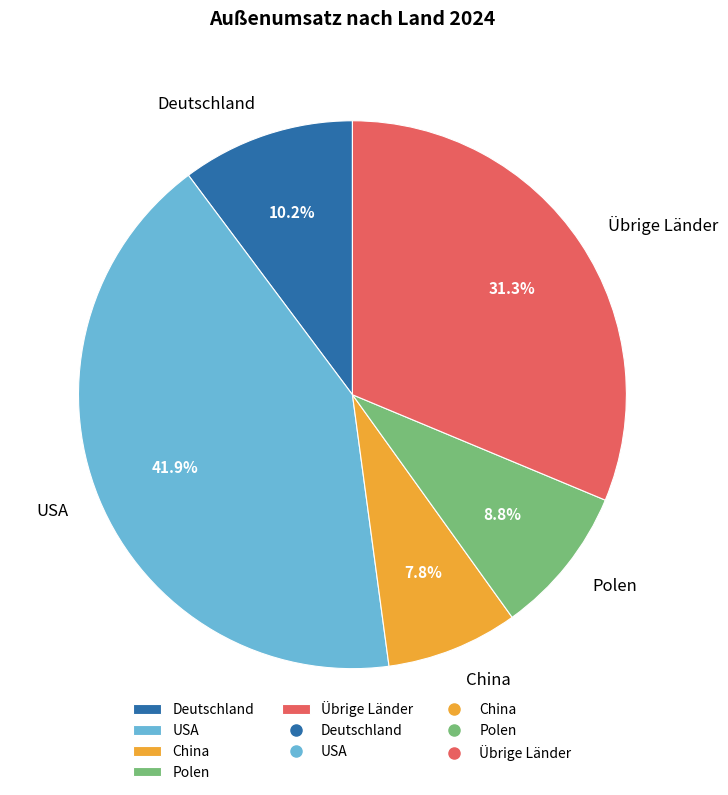

Do Polen and Übrige Länder together represent more than half of the pie?

No